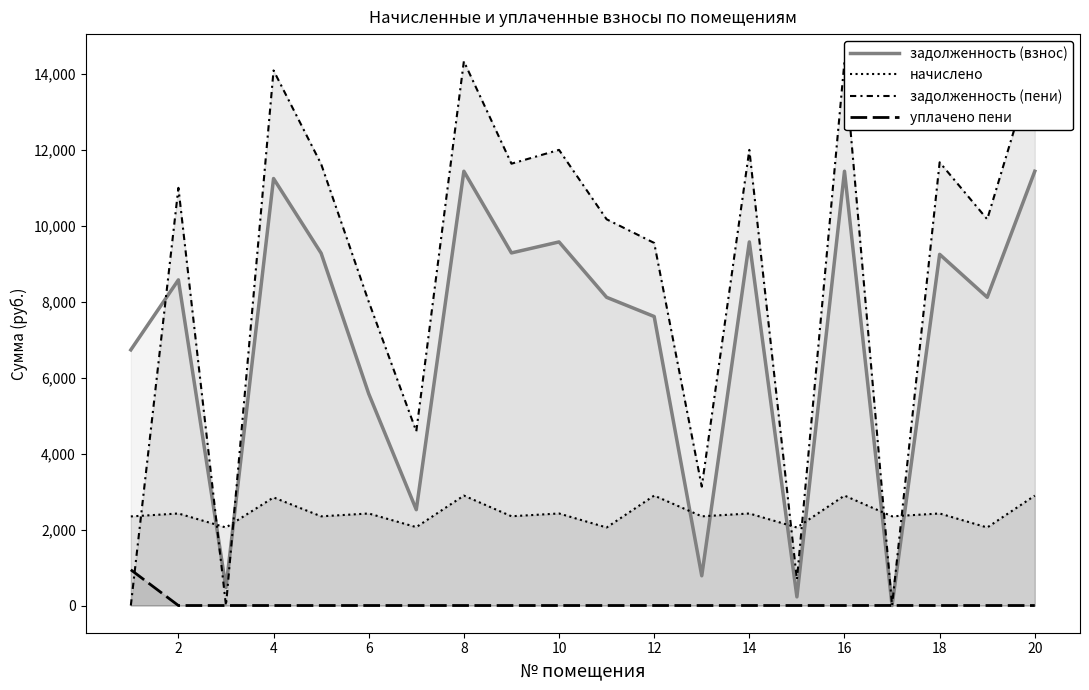

How many values in the задолженность (взнос) series are below 8580?

10